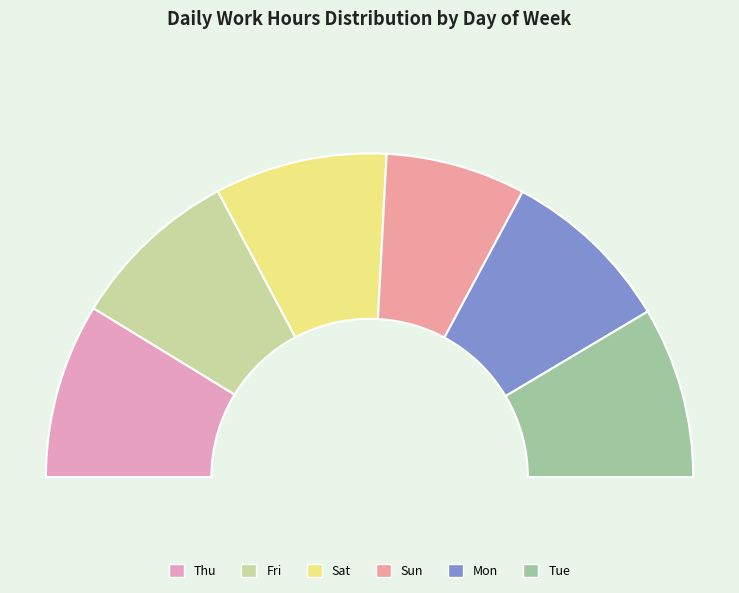

Rank the categories by value from highest to lowest.

Thu, Mon, Sat, Tue, Fri, Sun